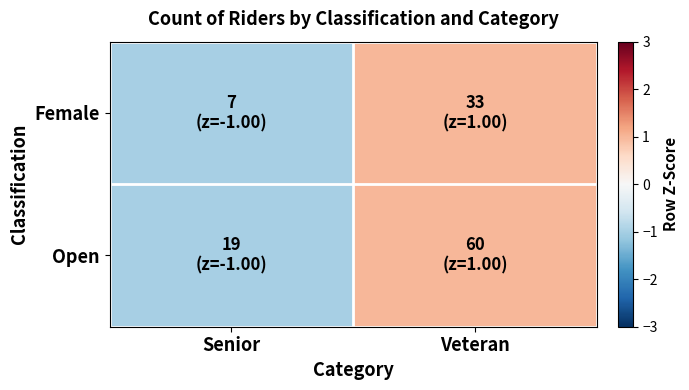

What is the total value across all series at Veteran?

2